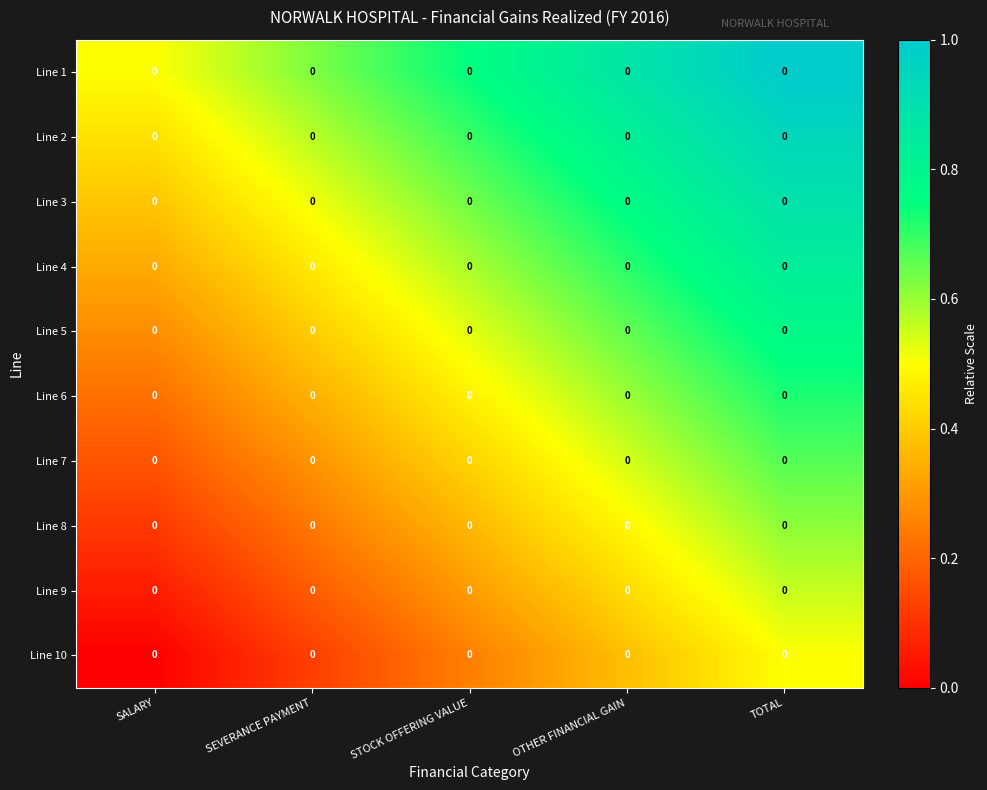

At which label is Line 1 closest to 0?

SALARY